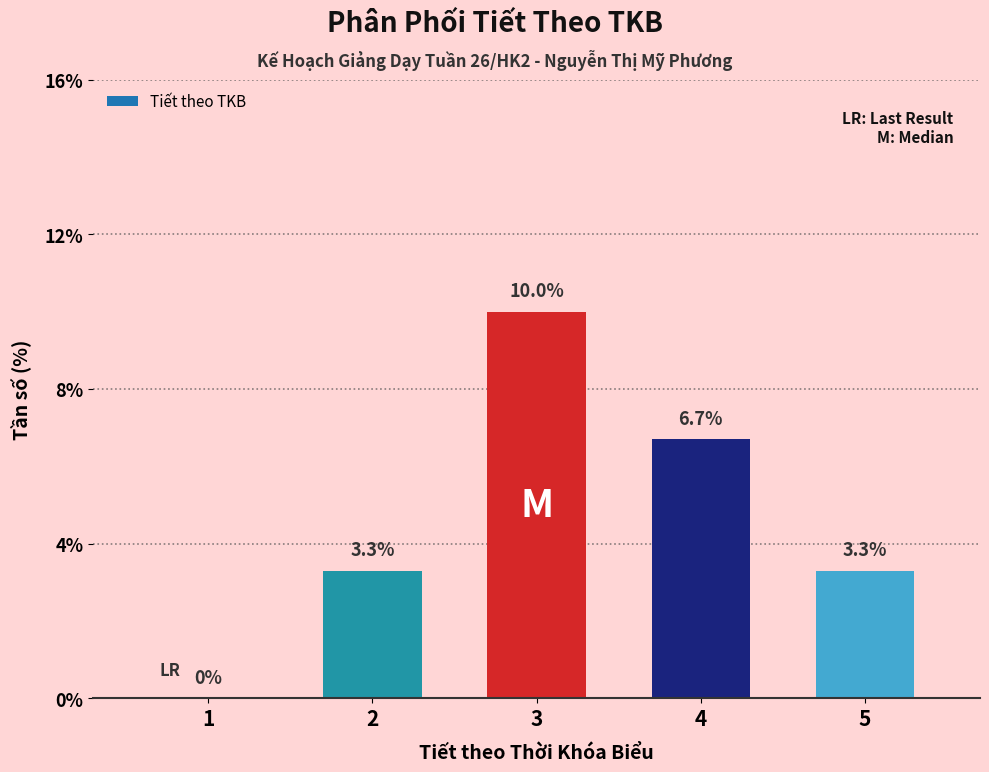

Reading right to left, extract all data points from this chart.

5=3.3	4=6.7	3=10.0	2=3.3	1=0.0